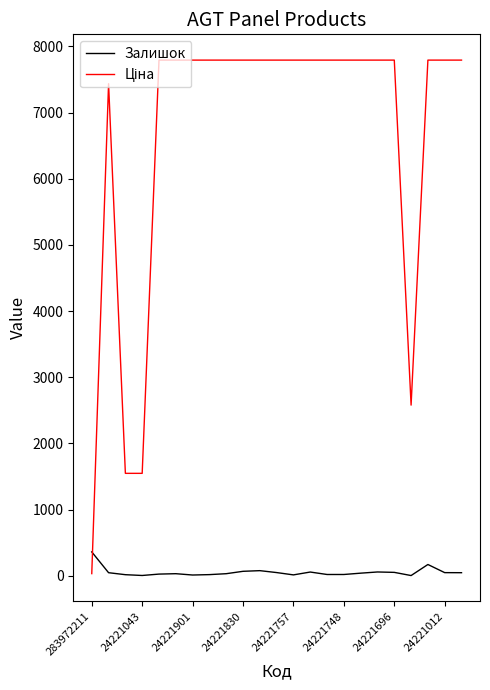

What is the maximum value for Залишок?

360.0